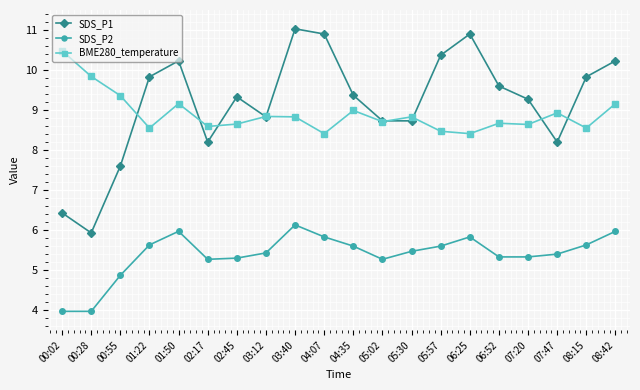

Which series has the largest range (max minus min)?

SDS_P1